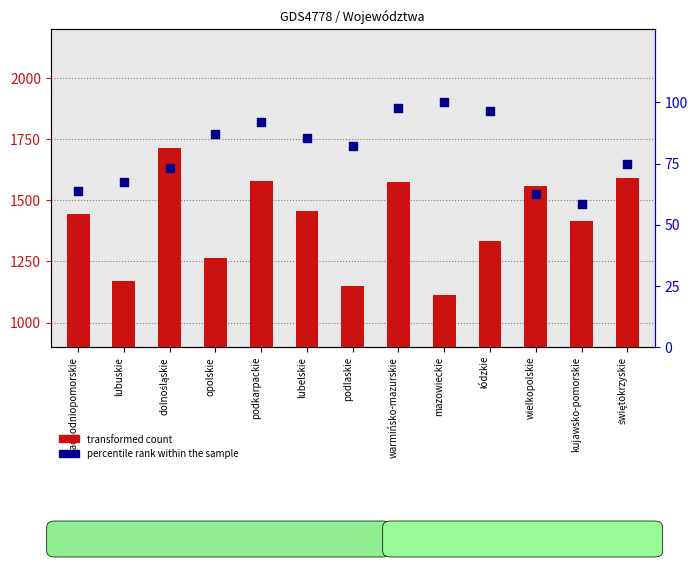

Which series reaches the maximum Y coordinate?

transformed count